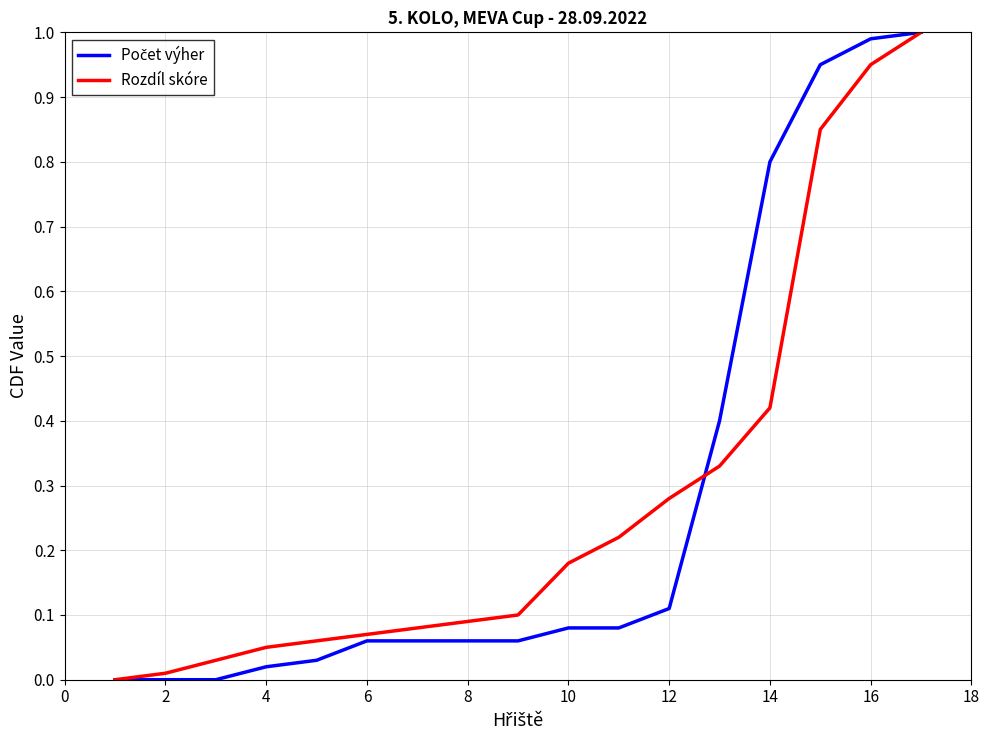

Reading left to right, what are all the values shown in this chart?

Počet výher: 0.0	0.0	0.0	0.0	0.0	0.1	0.1	0.1	0.1	0.1	0.1	0.1	0.4	0.8	0.9	1.0	1.0
Rozdíl skóre: 0.0	0.0	0.0	0.1	0.1	0.1	0.1	0.1	0.1	0.2	0.2	0.3	0.3	0.4	0.8	0.9	1.0